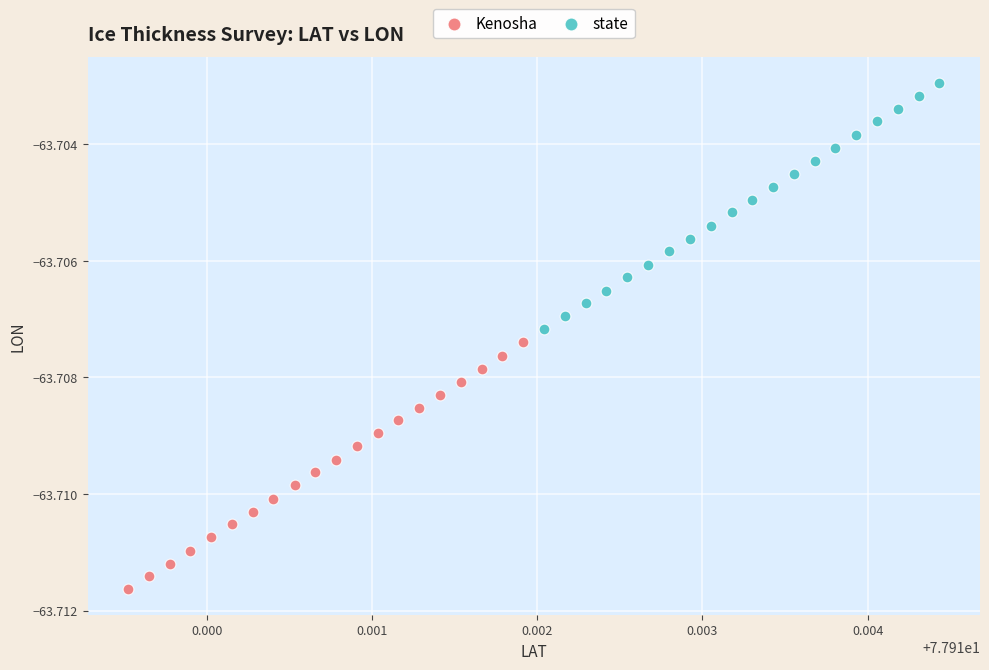

Which series reaches the minimum Y coordinate?

Kenosha